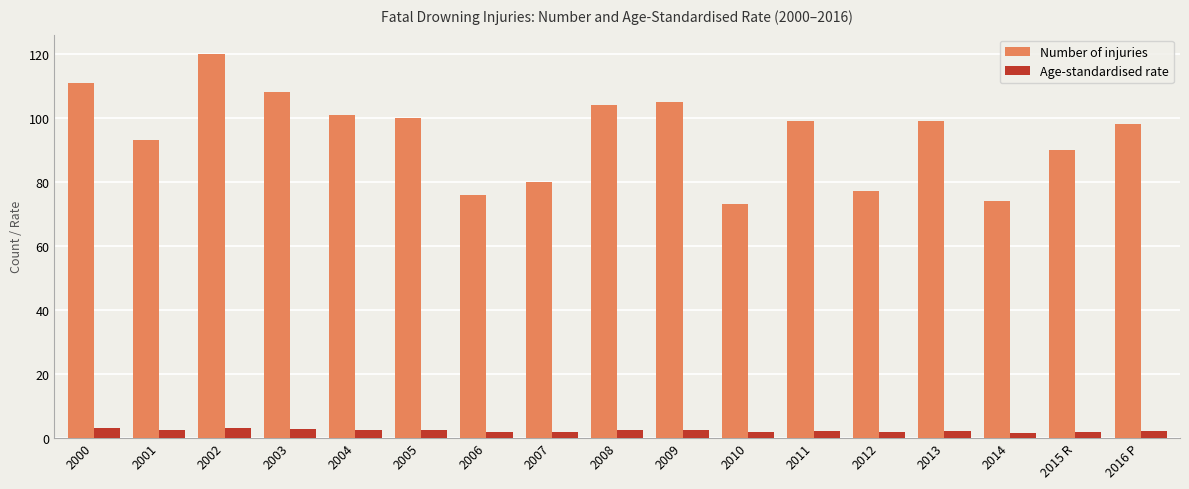

What is the value of the Number of injuries bar at the 2nd from the left?

93.0